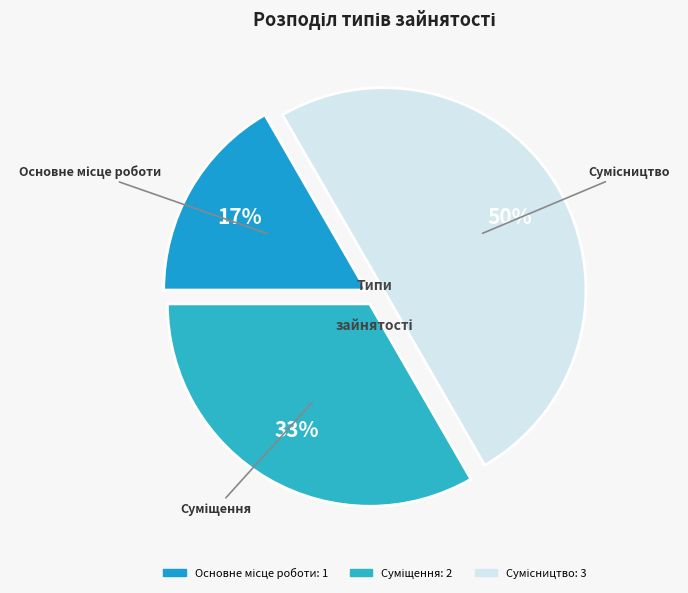

To the nearest percent, what is the average slice percentage?

33%